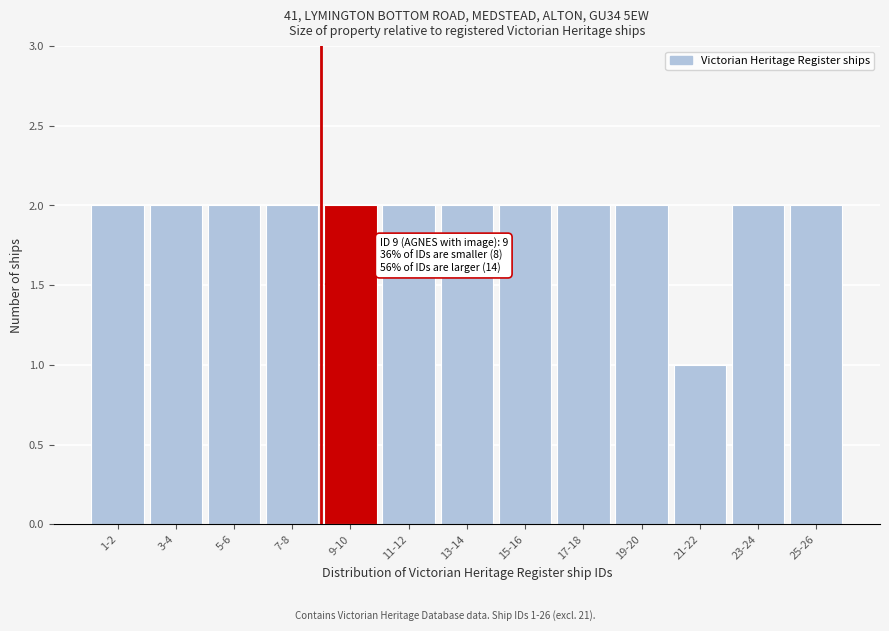

Reading left to right, extract all data points from this chart.

2	2	2	2	2	2	2	2	2	2	1	2	2